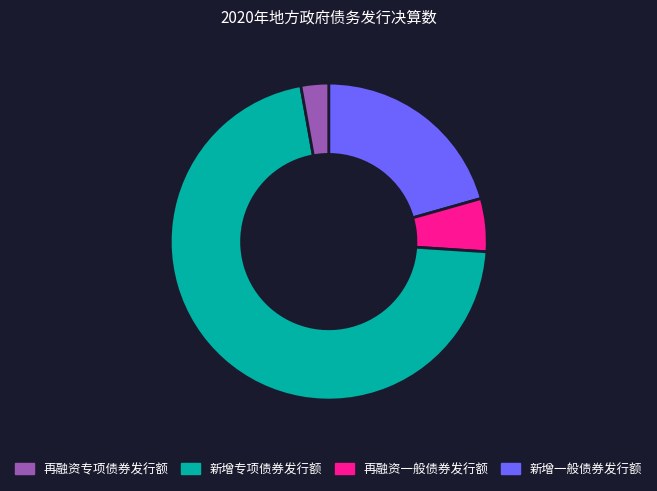

How many slices are in this pie chart?

4